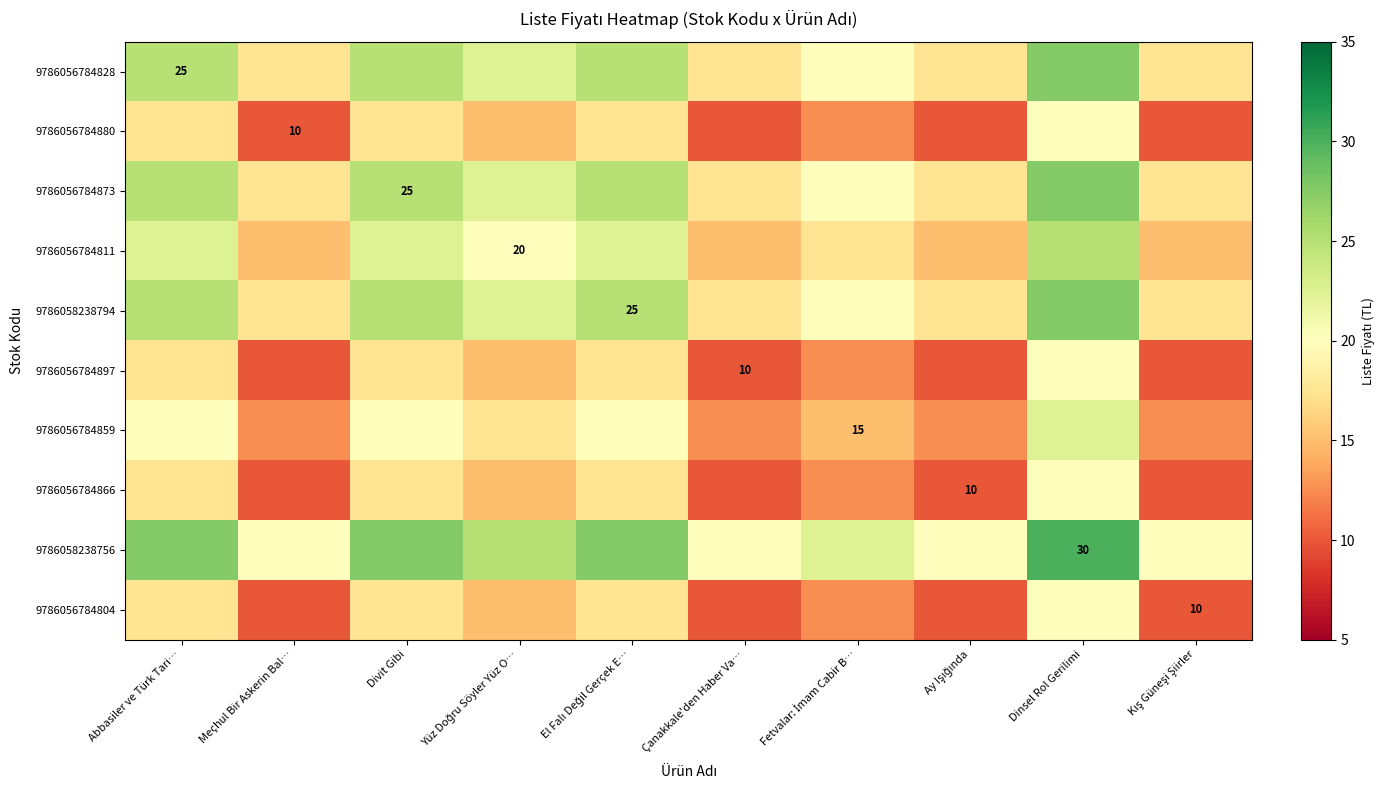

Is the value of 9786058238794 at Meçhul Bir Askerin Bal… greater than the value of 9786056784866 at Meçhul Bir Askerin Bal…?

Yes